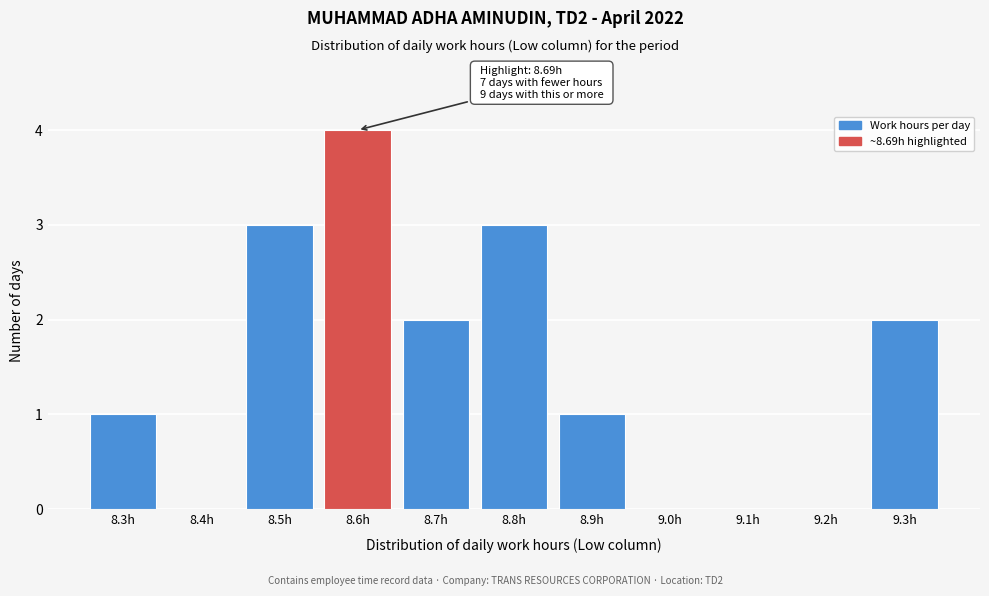

Reading left to right, transcribe all the data shown in this chart.

8.3h=1	8.4h=0	8.5h=3	8.6h=4	8.7h=2	8.8h=3	8.9h=1	9.0h=0	9.1h=0	9.2h=0	9.3h=2